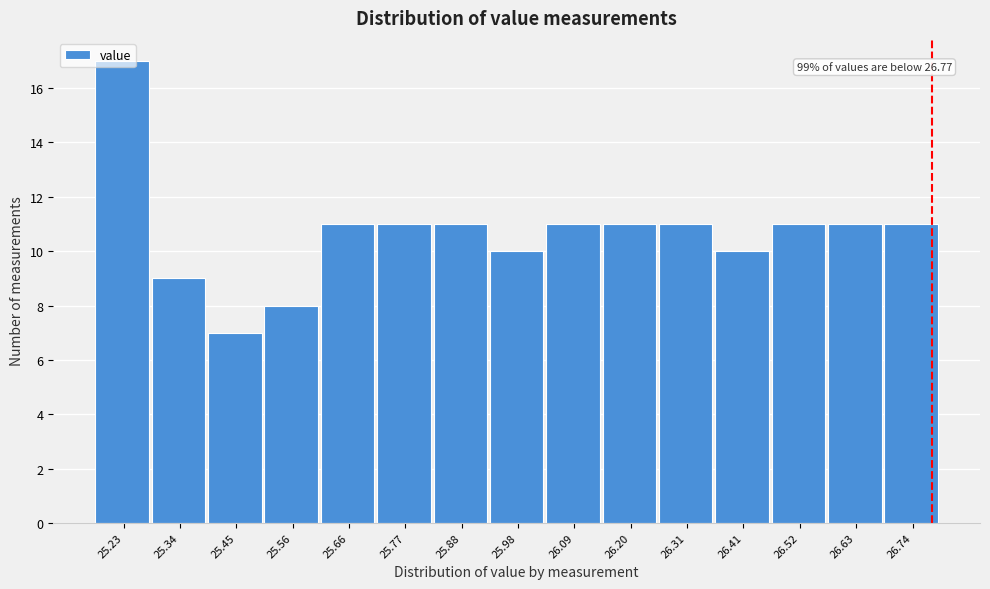

Over which range of the x-axis is the bar tallest?

25.18 to 25.28